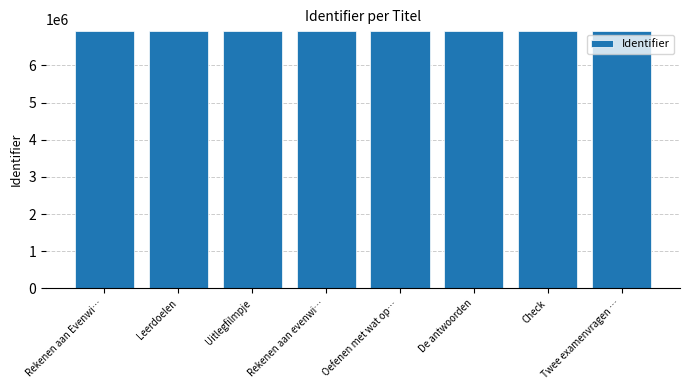

How many data points does each series have?

8